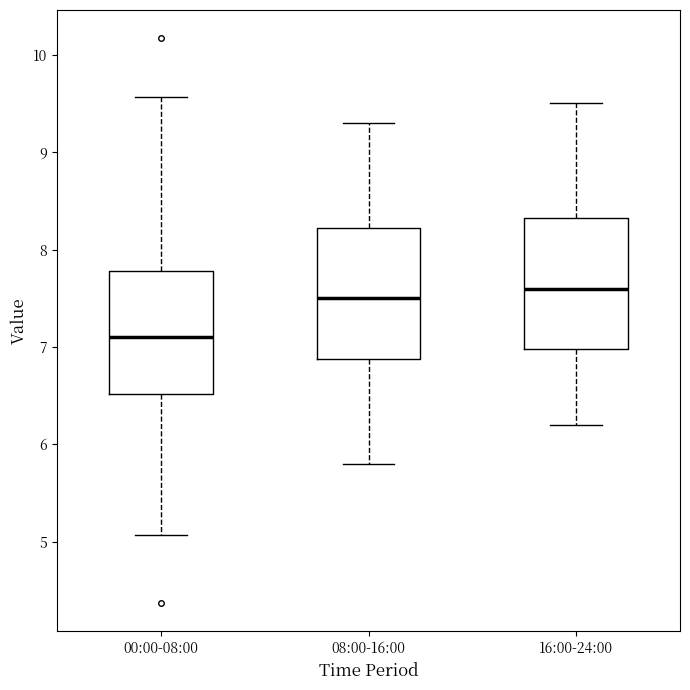

Where does the median line of the box for 08:00-16:00 sit on the y-axis? The values are not printed on the chart, so give them approximately, as read against the axis.

7.5